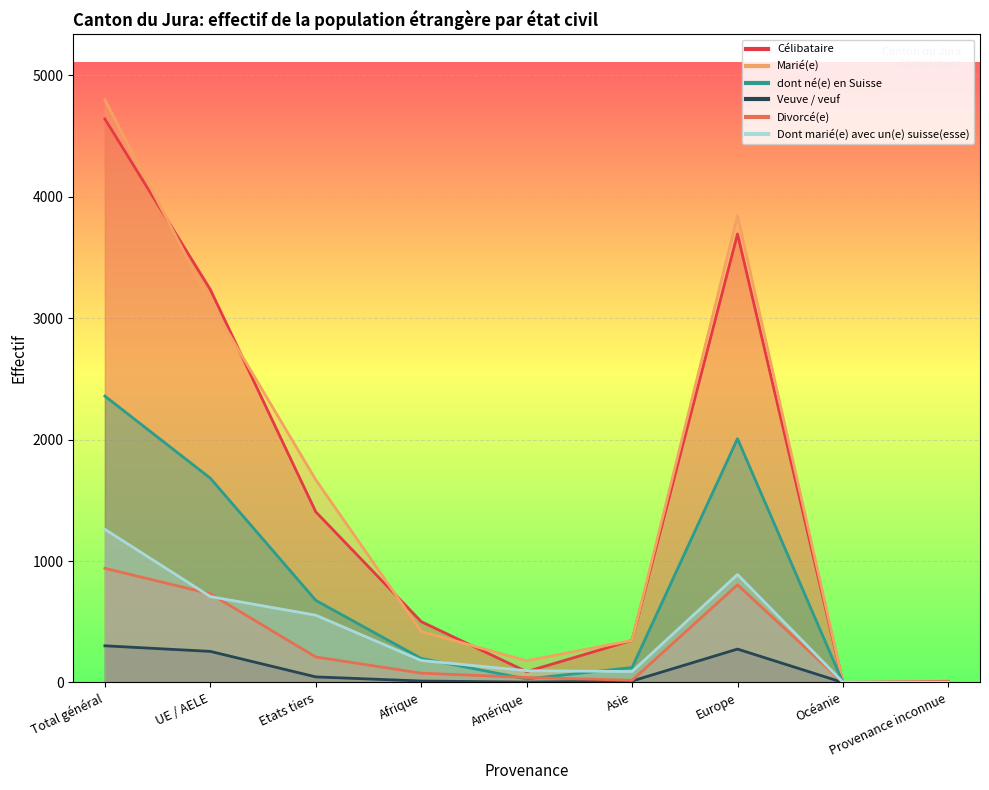

Rank the series by their maximum value, from highest to lowest.

Marié(e), Célibataire, dont né(e) en Suisse, Dont marié(e) avec un(e) suisse(esse), Divorcé(e), Veuve / veuf